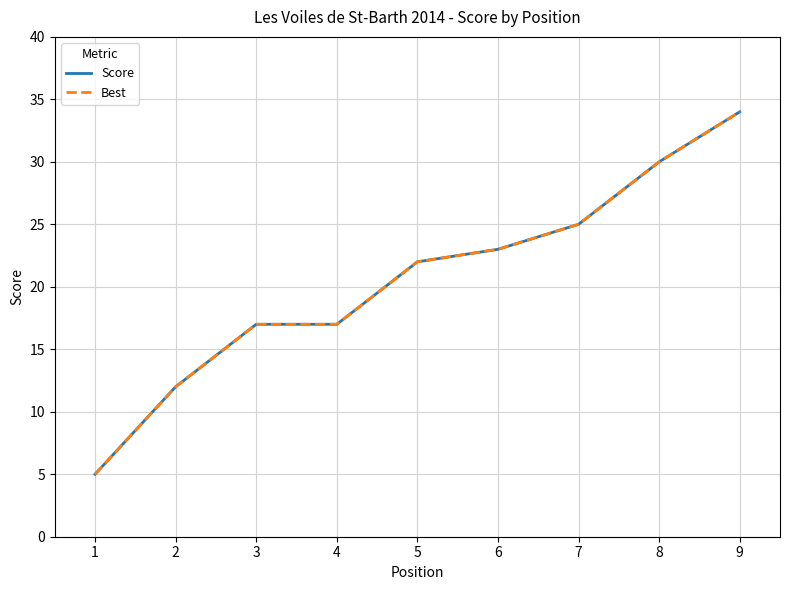

How many lines are shown in the chart?

2